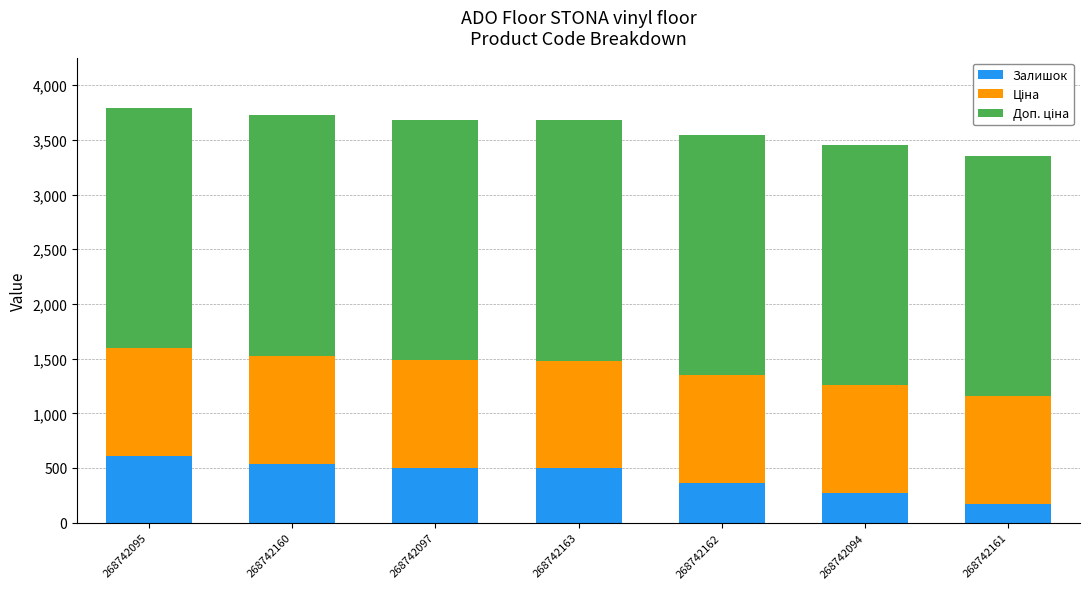

What is the total value across all series at 268742163?

3678.3